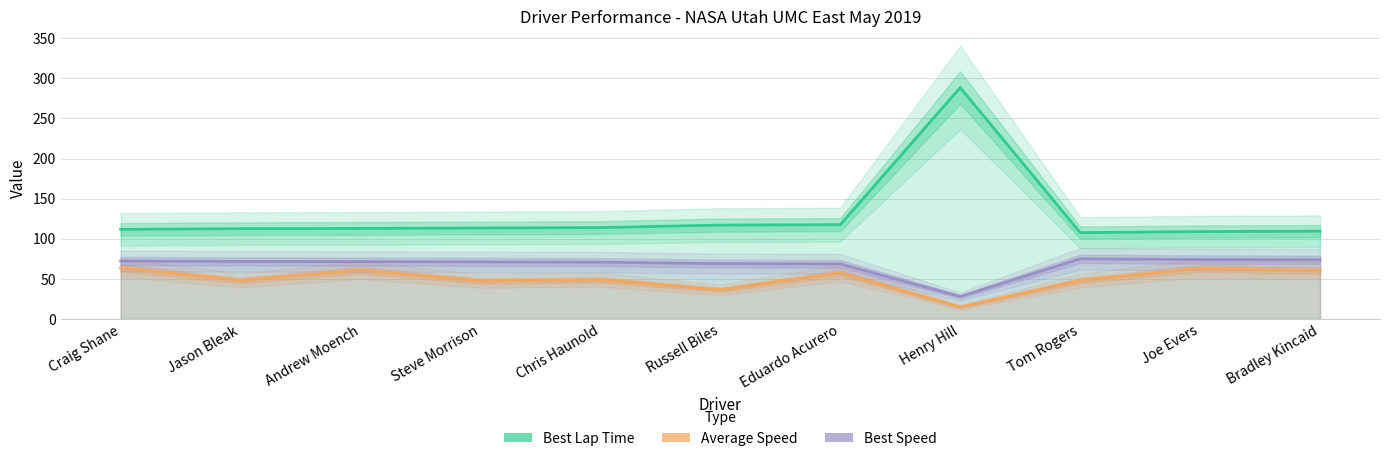

True or false: Best Speed and Average Speed cross at least once.

False